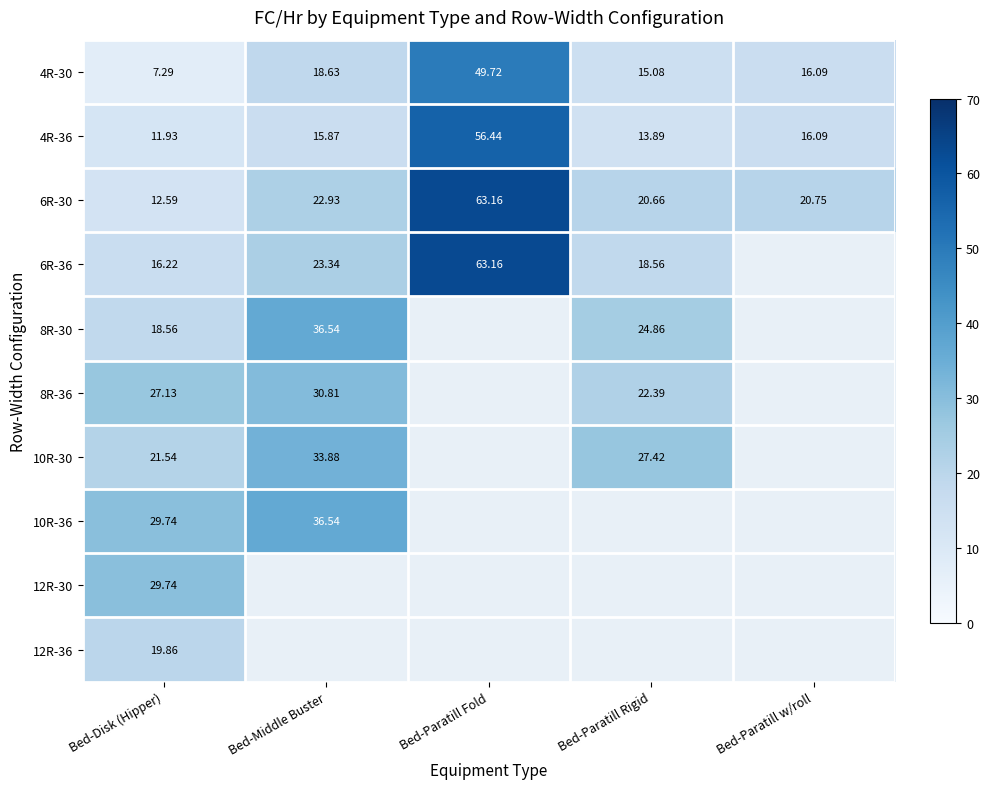

What is the difference between the highest and lowest values at Bed-Paratill w/roll?

4.7